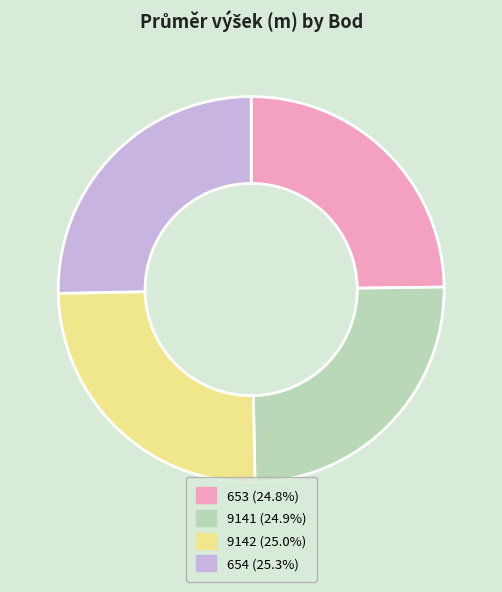

Does 653 account for over 50% of the chart?

No